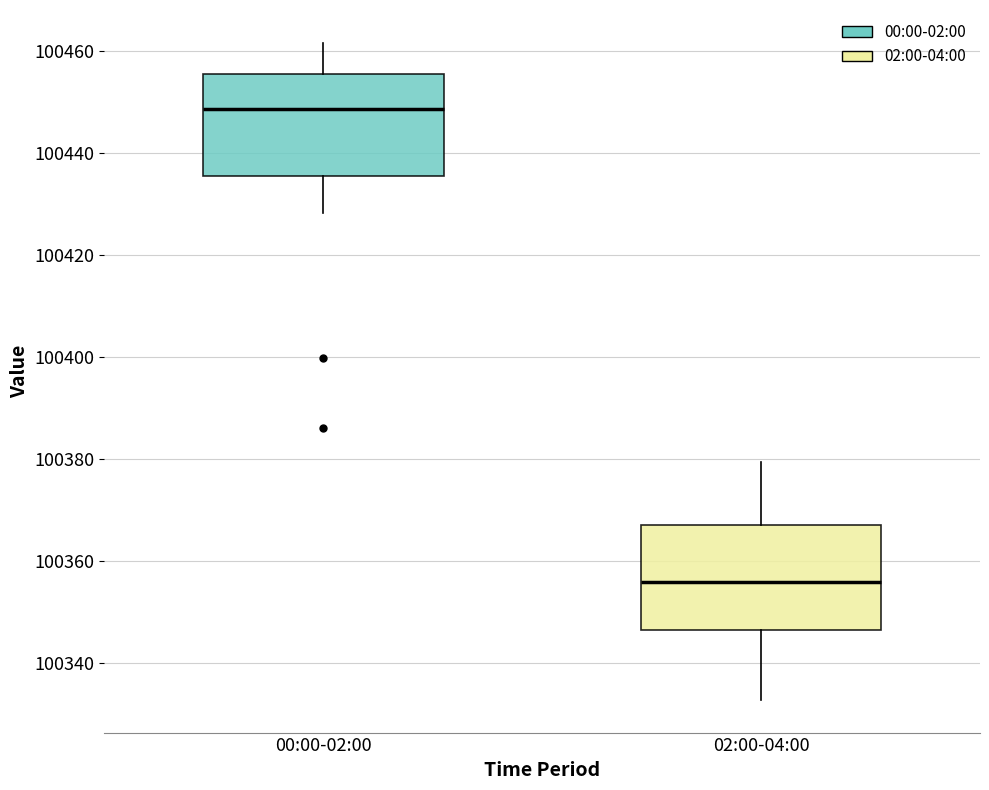

Which box has the highest median line?

00:00-02:00